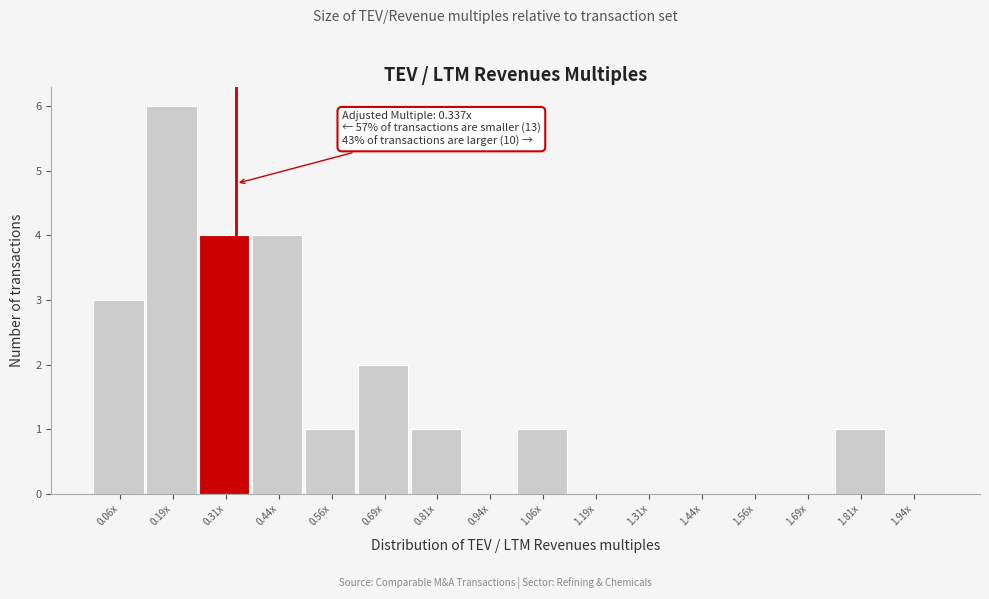

Reading left to right, what are all the values shown in this chart?

0.06x=3	0.19x=6	0.31x=4	0.44x=4	0.56x=1	0.69x=2	0.81x=1	0.94x=0	1.06x=1	1.19x=0	1.31x=0	1.44x=0	1.56x=0	1.69x=0	1.81x=1	1.94x=0